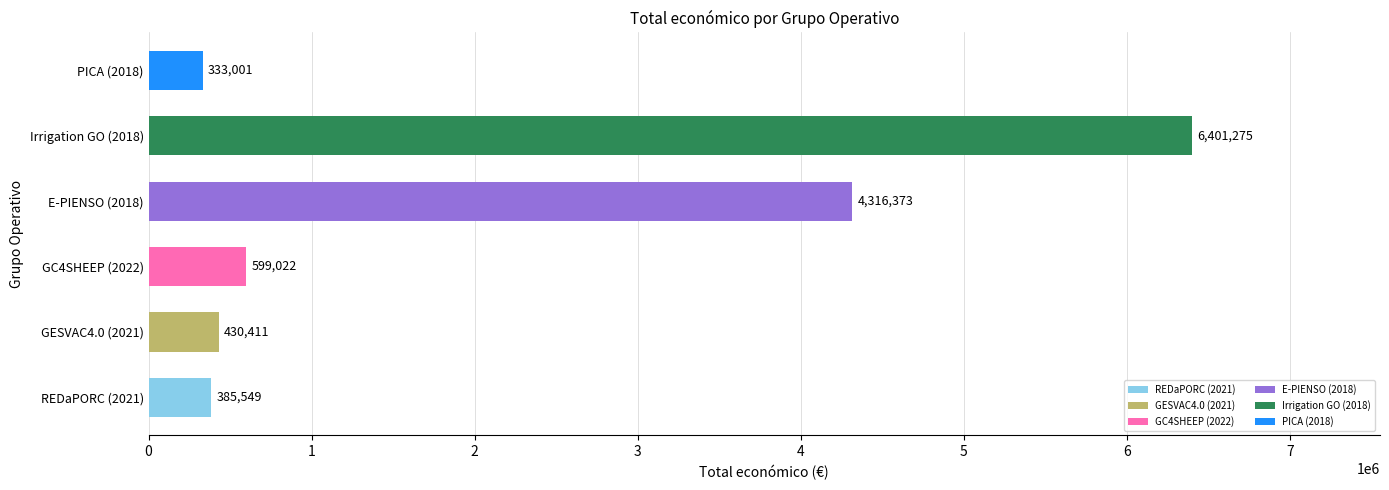

Read the value at GC4SHEEP (2022), to the nearest 10.

599020